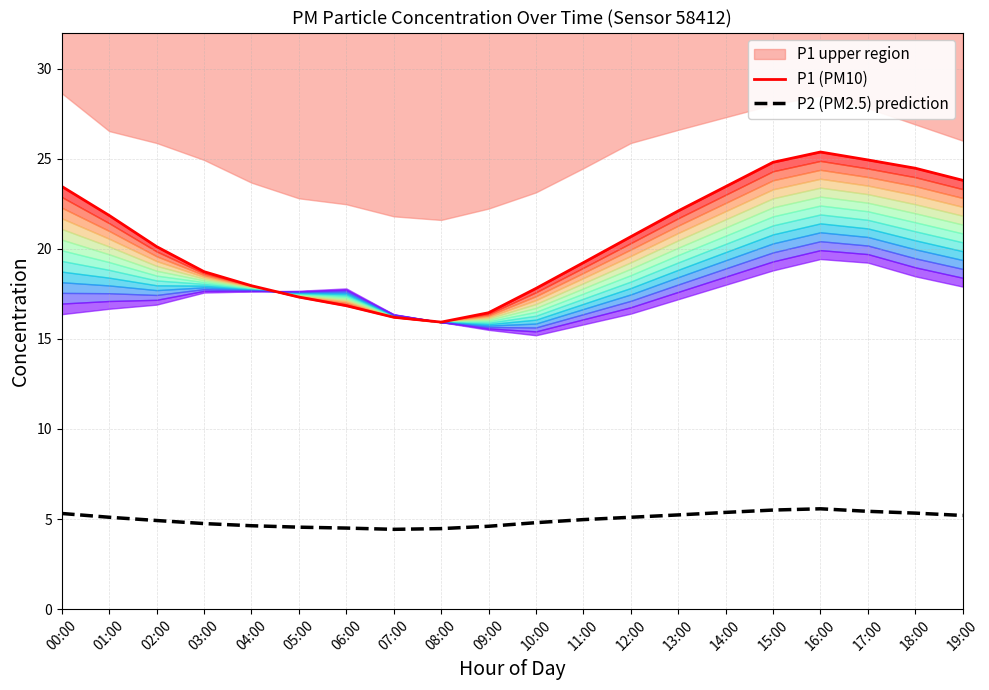

What is the difference between the P2 (PM2.5) prediction values at 00:00 and 19:00?

0.1